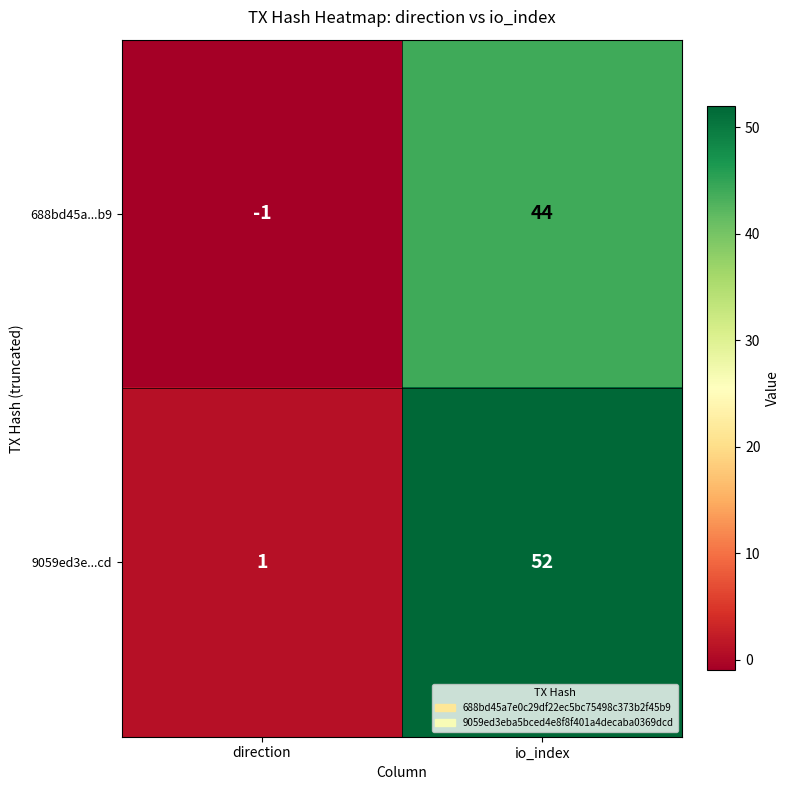

What is the total value across all series at io_index?

96